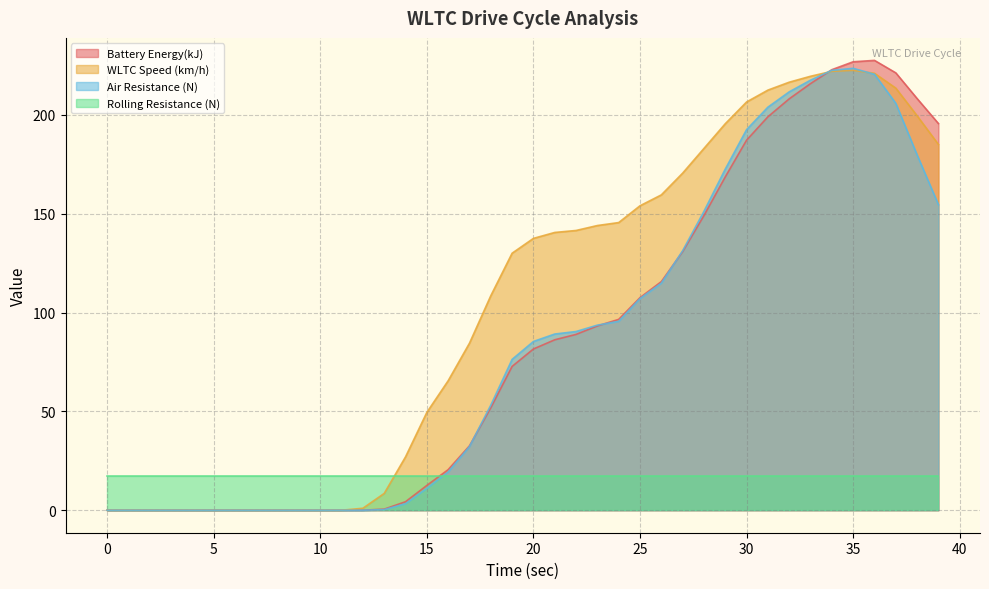

Between which two adjacent categories do WLTC Speed (km/h) and Battery Energy(kJ) first intersect?

33 and 34